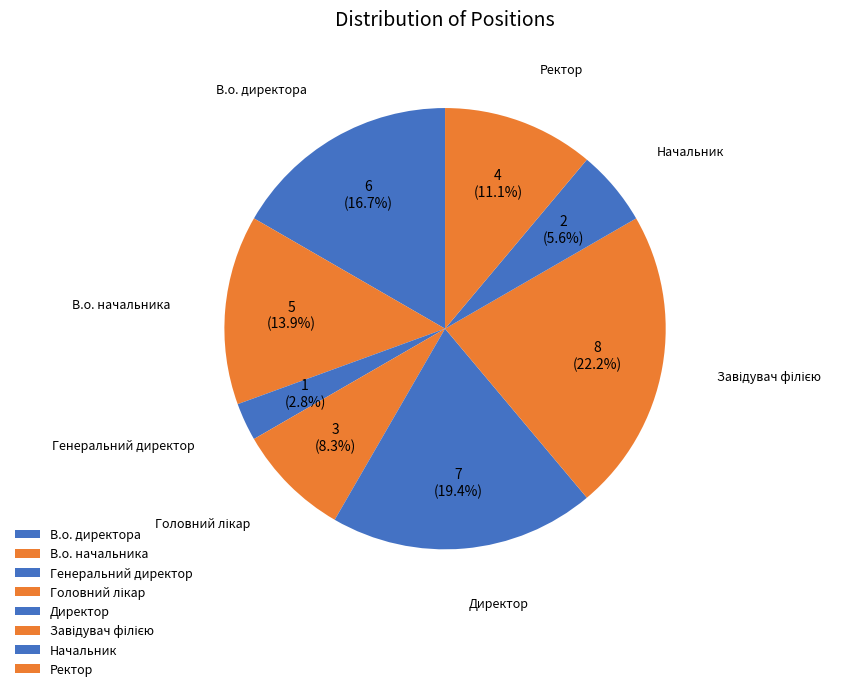

How many slices are in this pie chart?

8